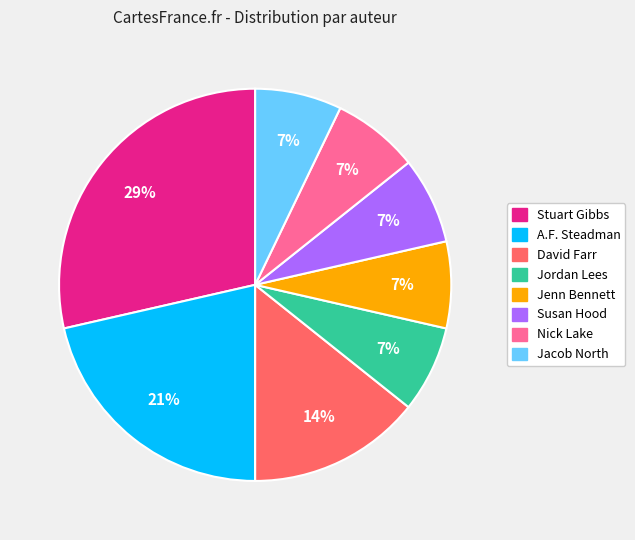

To the nearest percent, what is the average slice percentage?

12%